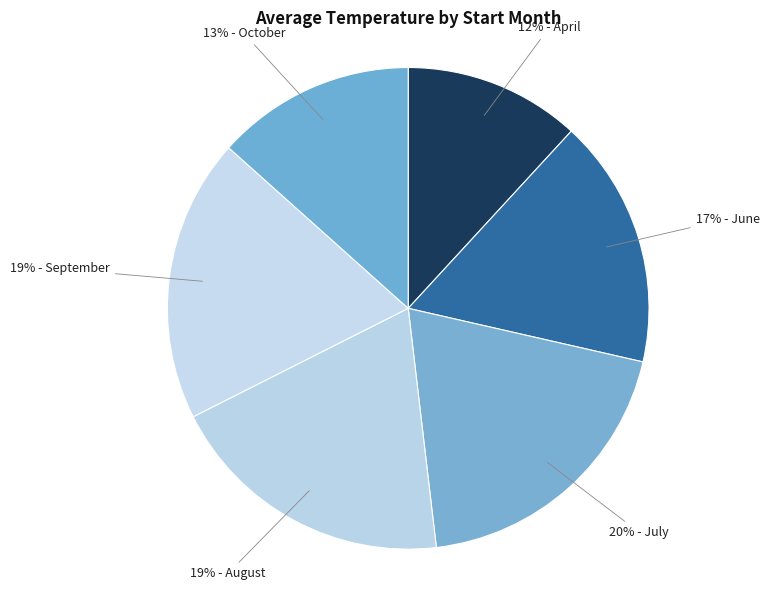

Count the number of slices in the pie.

6